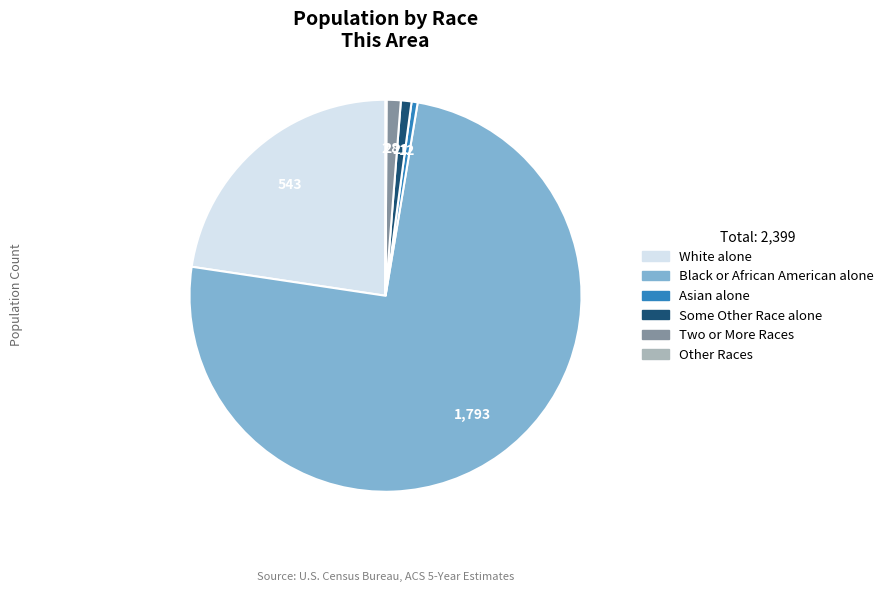

The Black or African American alone slice represents 84% of the pie. True or false?

False